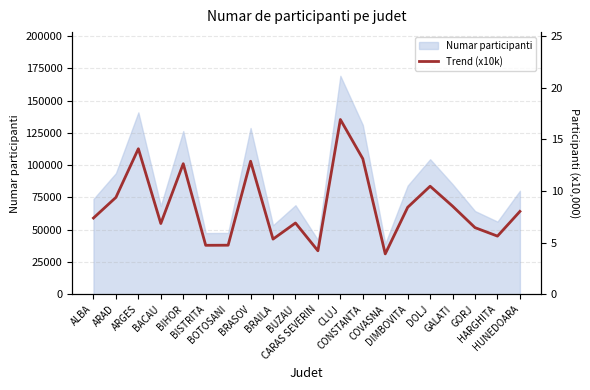

Reading left to right, transcribe all the data shown in this chart.

7.4	9.4	14.1	6.8	12.6	4.7	4.8	12.9	5.3	6.9	4.2	16.9	13.1	3.9	8.4	10.5	8.5	6.5	5.6	8.0